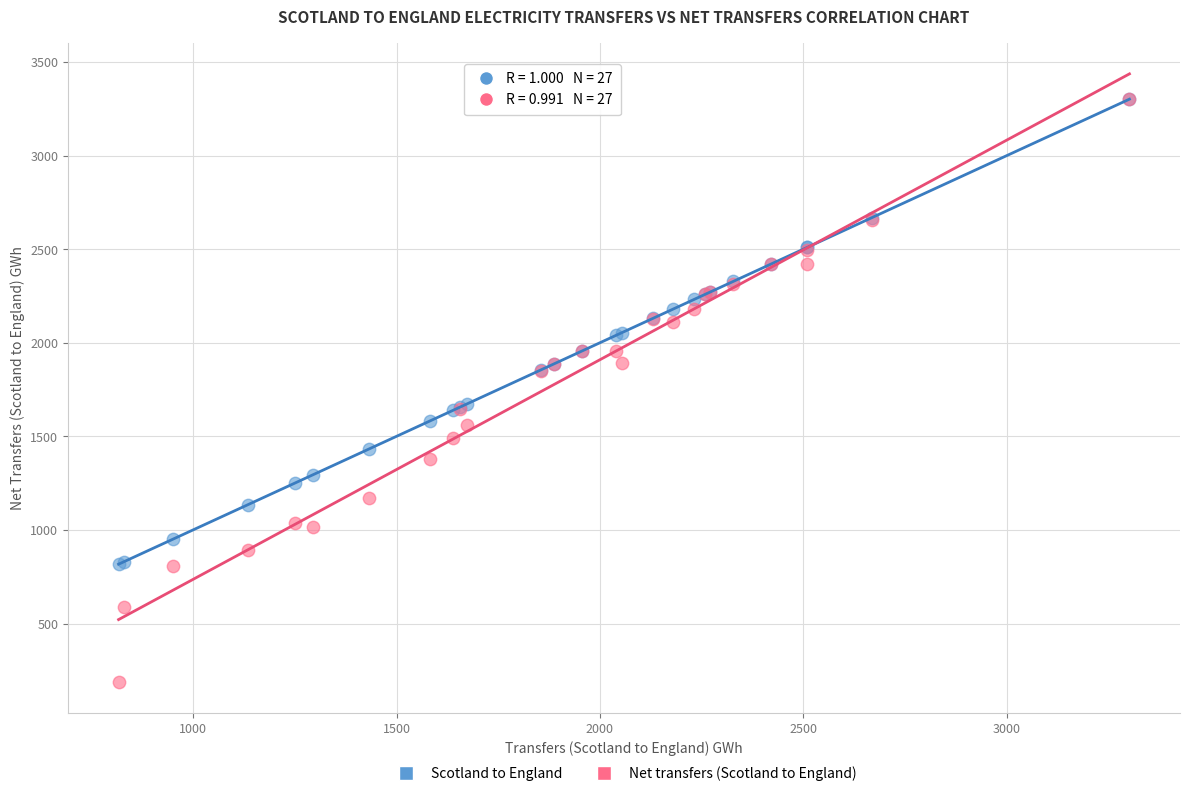

What are all the series names shown in the legend?

Scotland to England, Net transfers (Scotland to England)